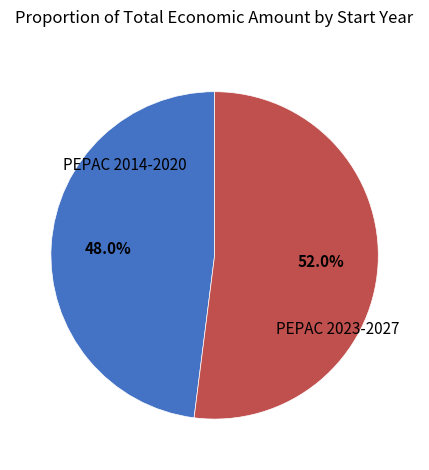

Is there any slice that represents more than half of the pie?

Yes